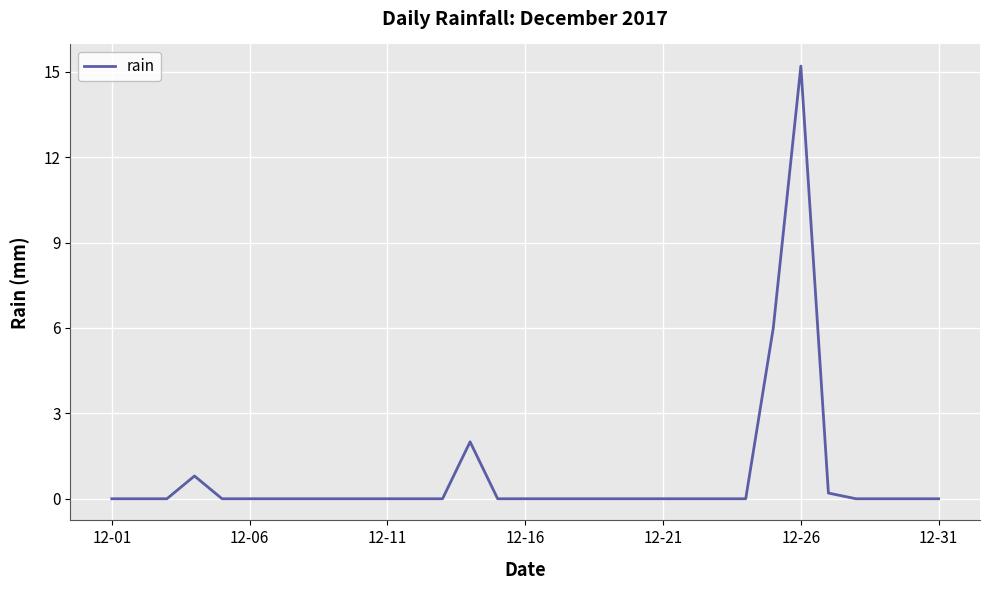

What is the greatest value displayed?

15.2